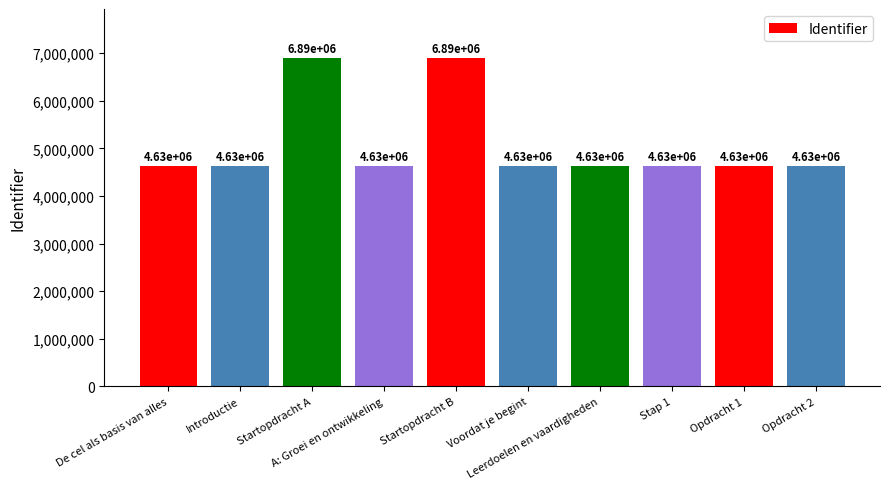

How many categories are shown in the chart?

10